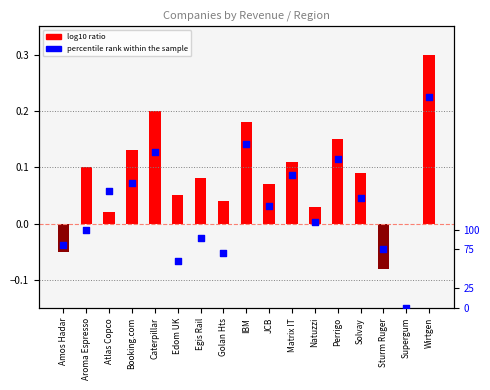

Which series has the largest Y range (max minus min)?

percentile rank within the sample